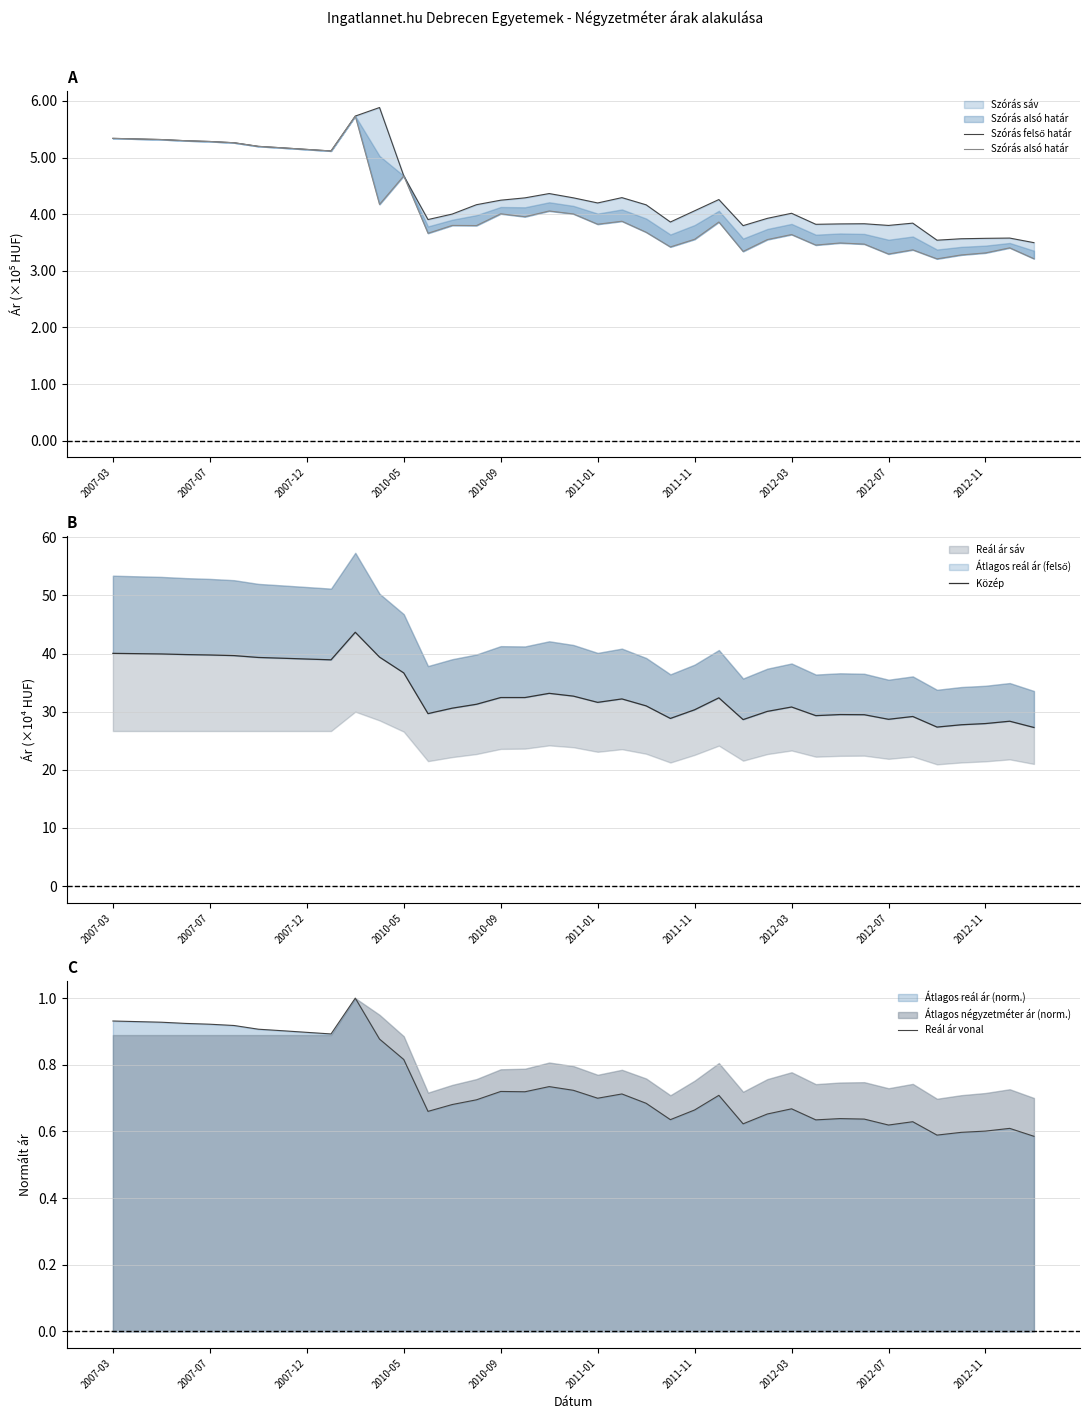

True or false: Szórás alsó határ and Reál ár vonal intersect in this chart.

False